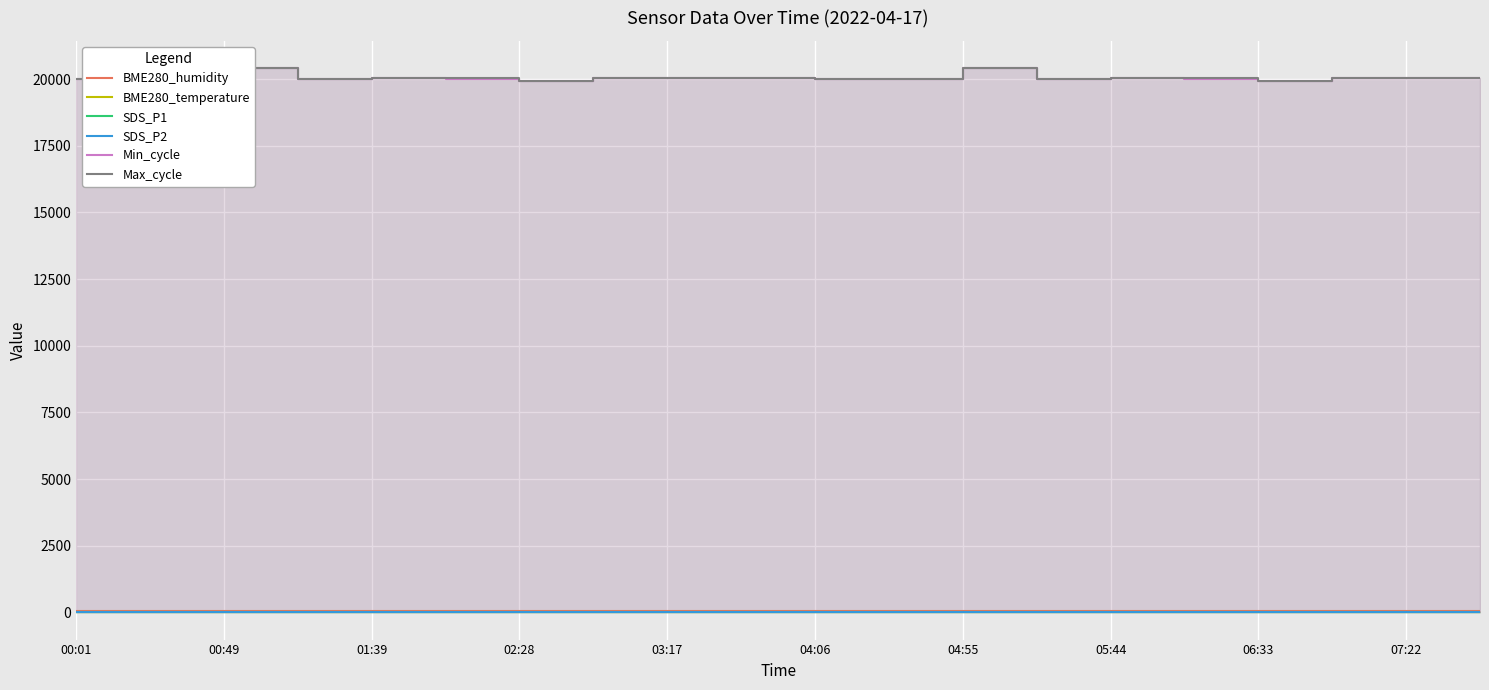

True or false: SDS_P2 and BME280_humidity cross at least once.

False